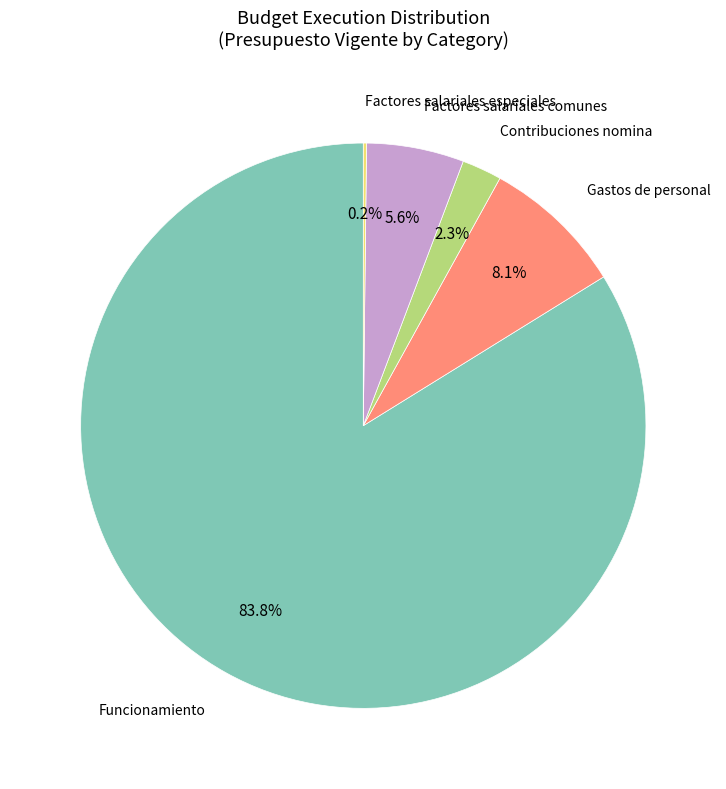

Is there any slice that represents more than half of the pie?

Yes